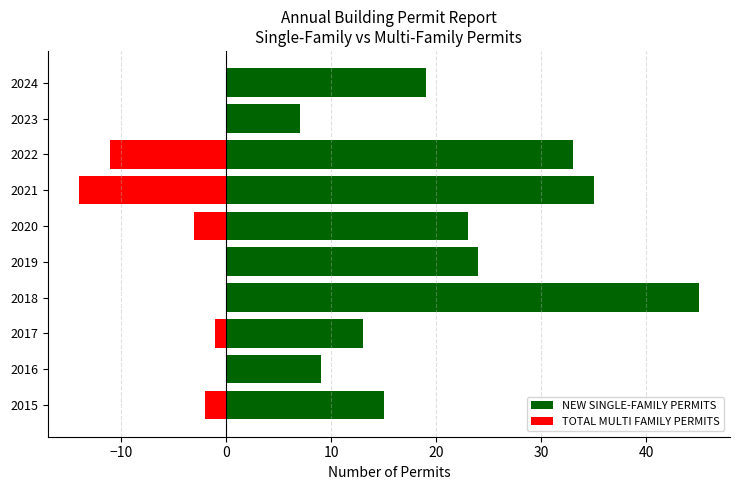

What is the average value of the NEW SINGLE-FAMILY PERMITS series?

22